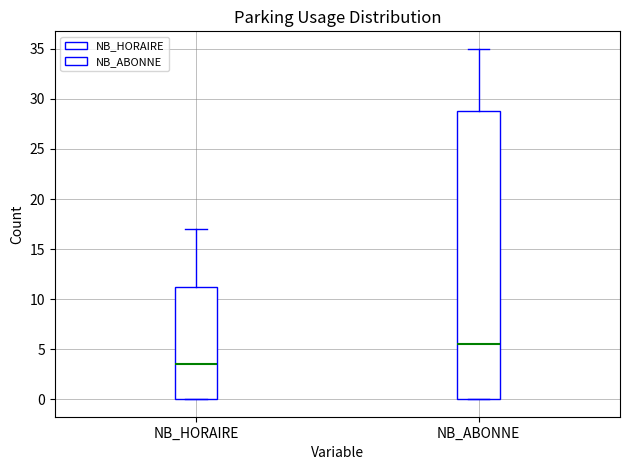

Where does the upper whisker of the box for NB_ABONNE end on the y-axis? The values are not printed on the chart, so give them approximately, as read against the axis.

35.0